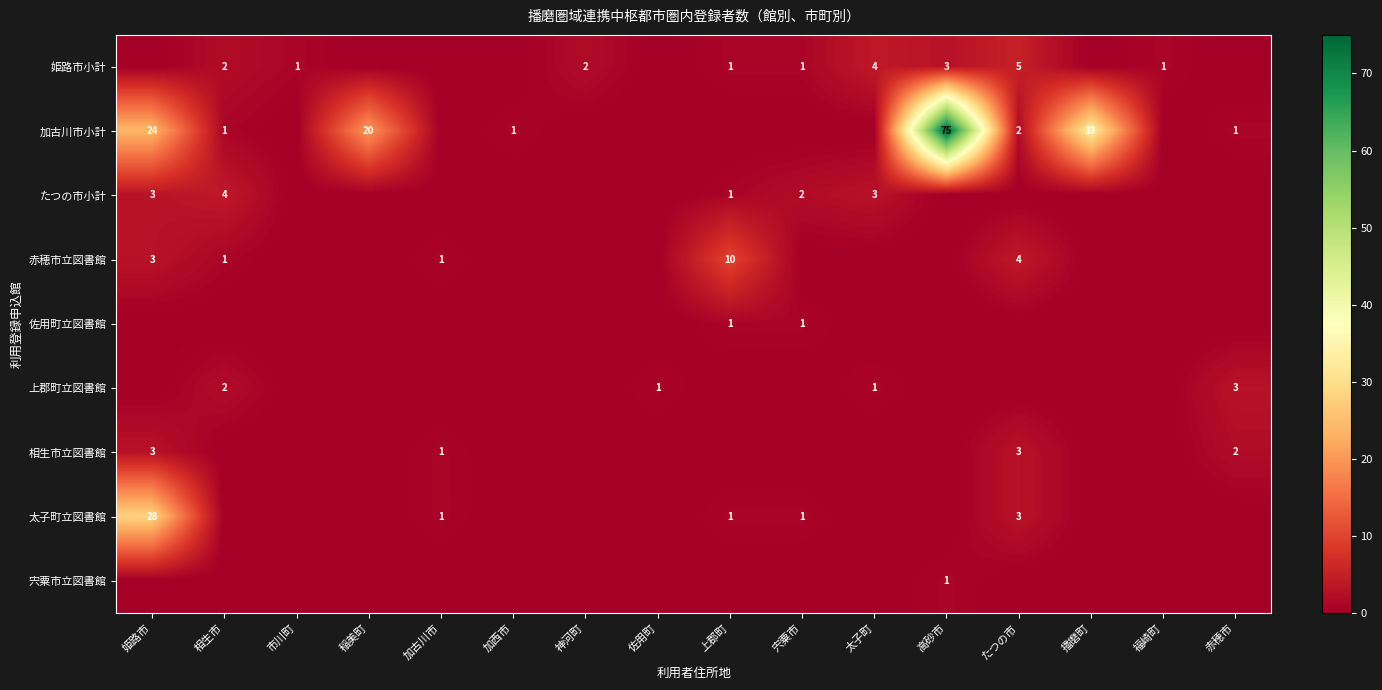

Which series has the widest spread of values?

加古川市小計